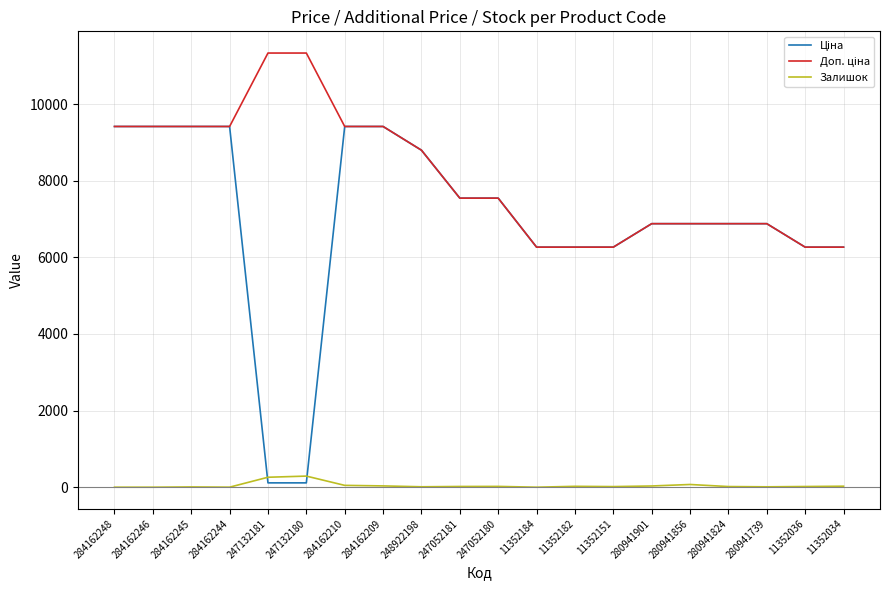

What is the maximum value for Залишок?

290.0